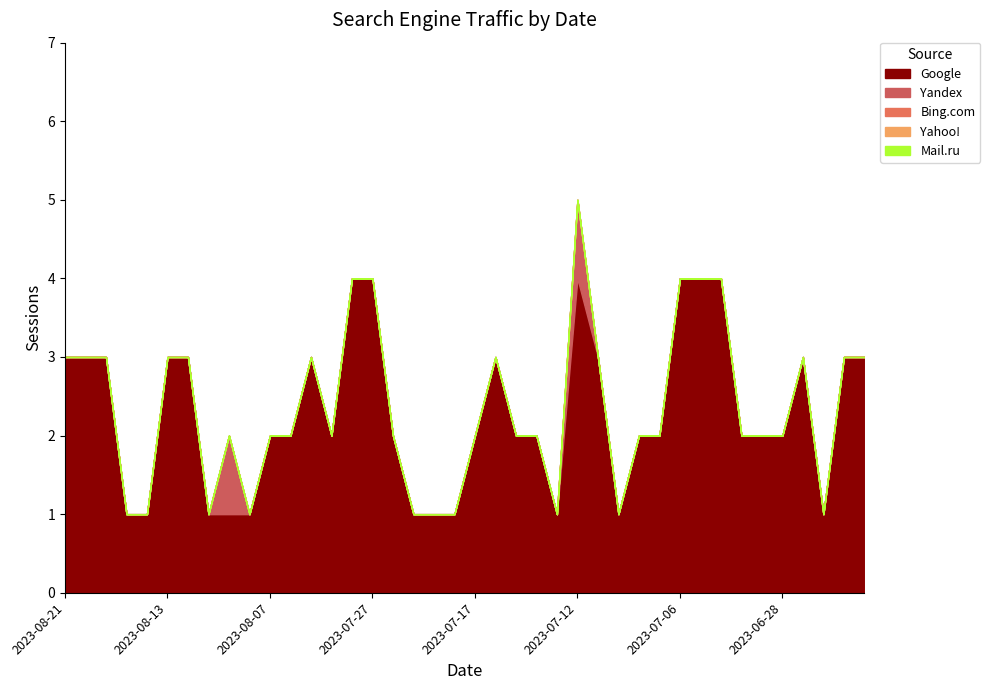

Which series has the largest range (max minus min)?

Google